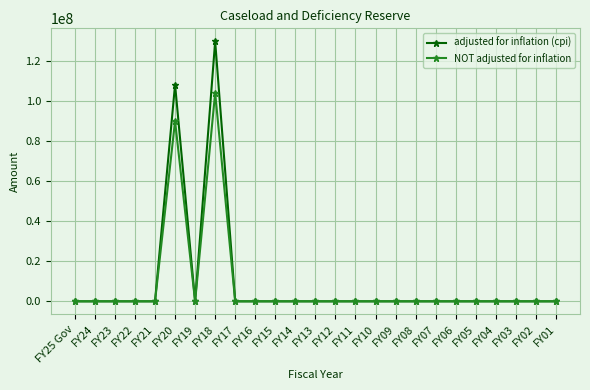

What is the label of the 21st point from the right?

FY21